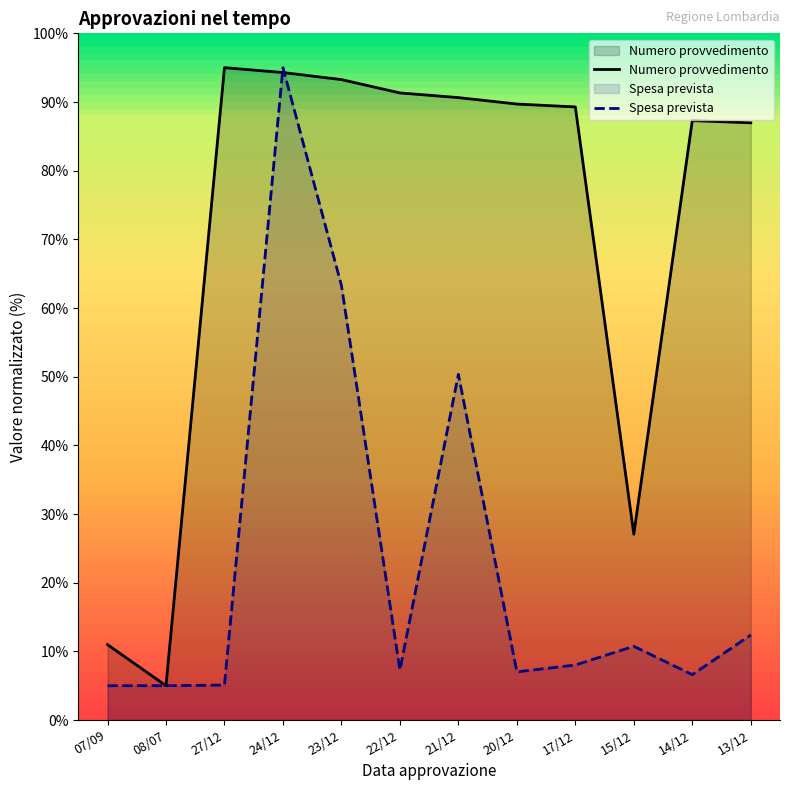

What is the value of the Numero provvedimento point at the 9th from the left?

89.3